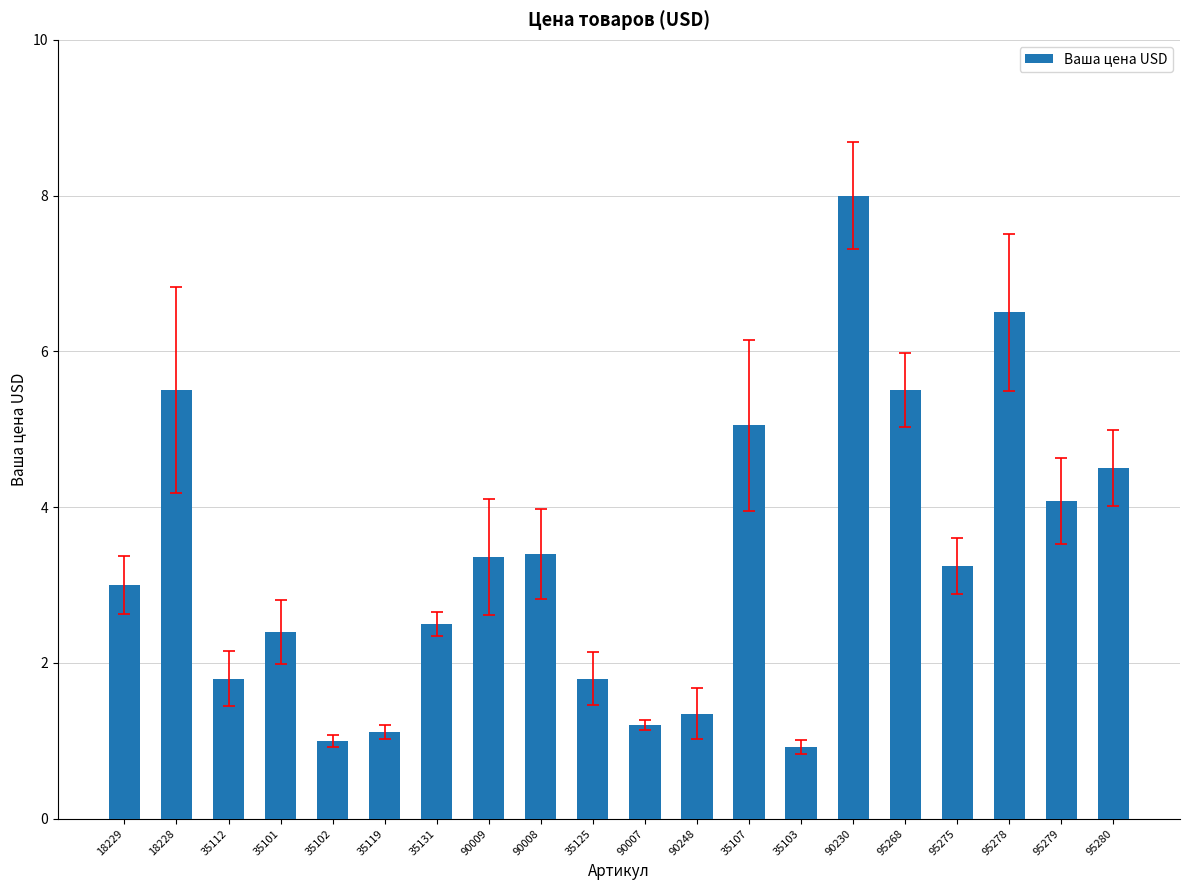

The chart shows a value of 3.3 at 35131. True or false?

False